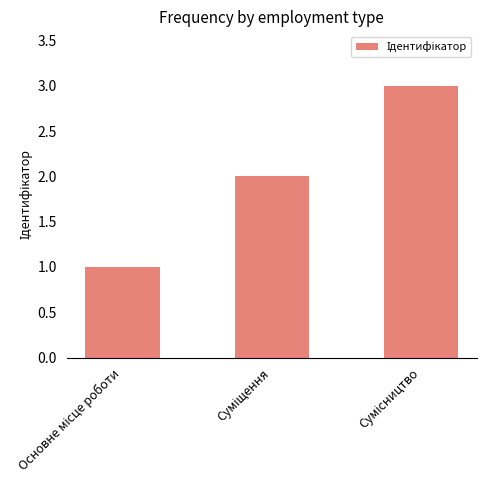

How many distinct data groups are displayed?

1